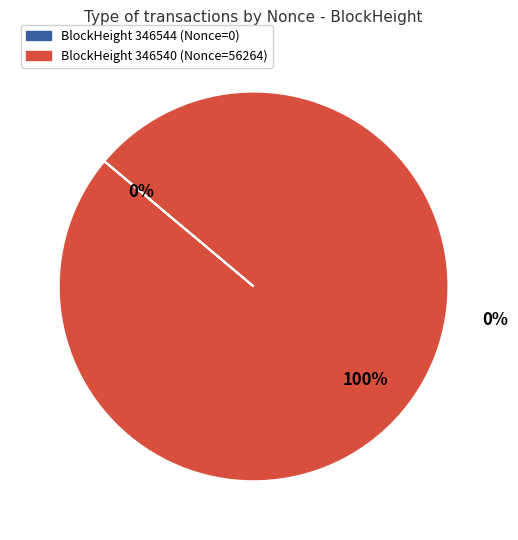

Between 346544 and 346540, which is larger?

346540